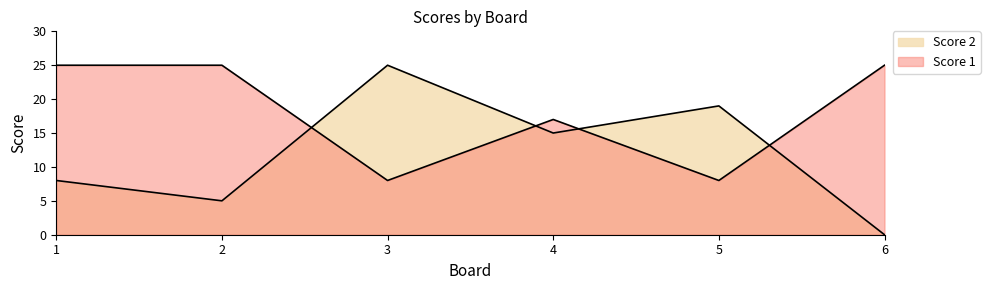

List the series in order of their peak value, highest first.

Score 1, Score 2